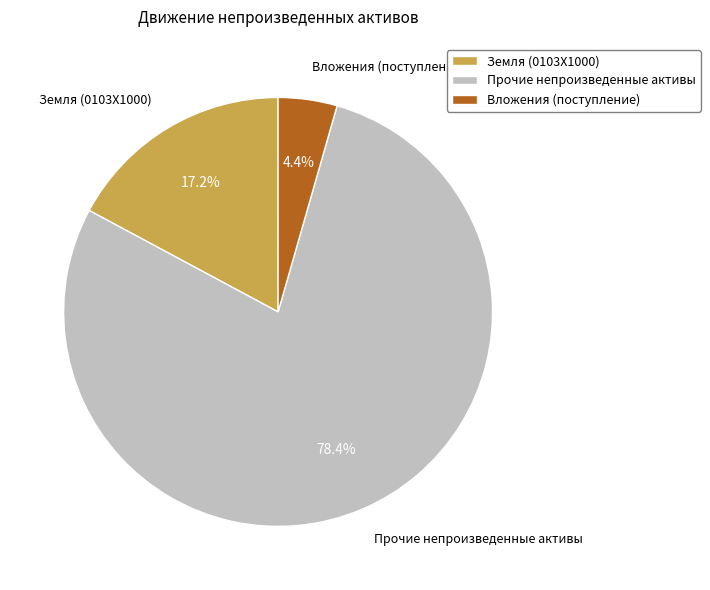

True or false: Прочие непроизведенные активы accounts for 78% of the total.

True